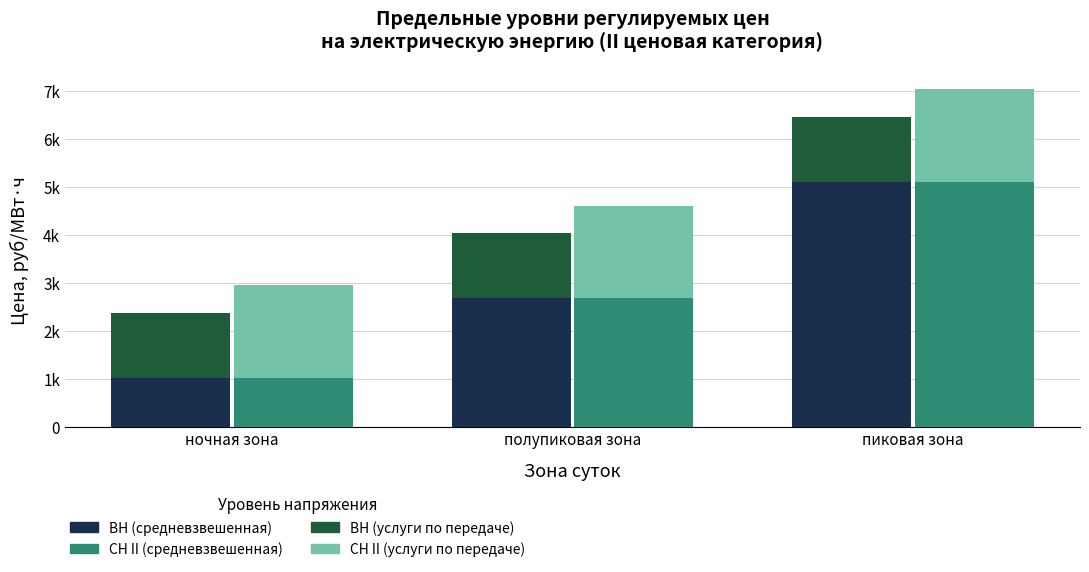

How many data points in СН II (средневзвешенная) are less than 2673?

1